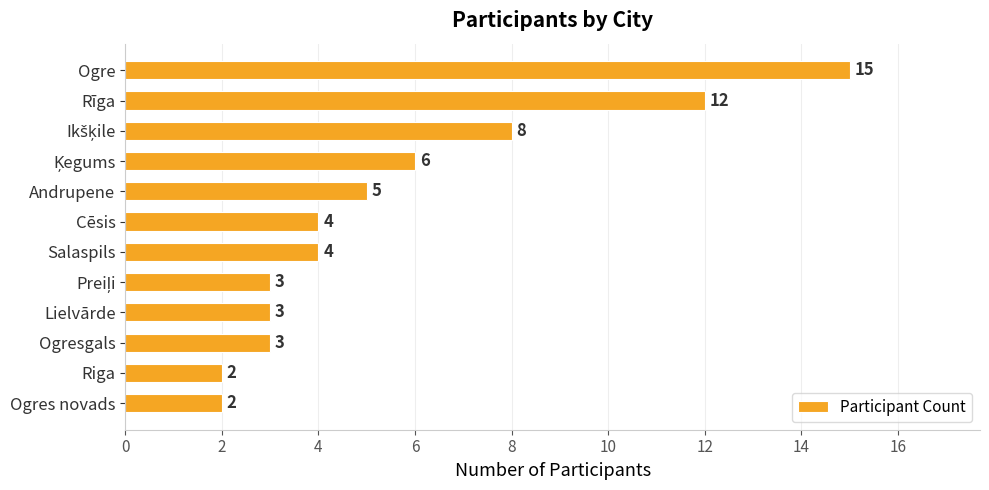

True or false: the data shows 2 at Ogres novads.

True